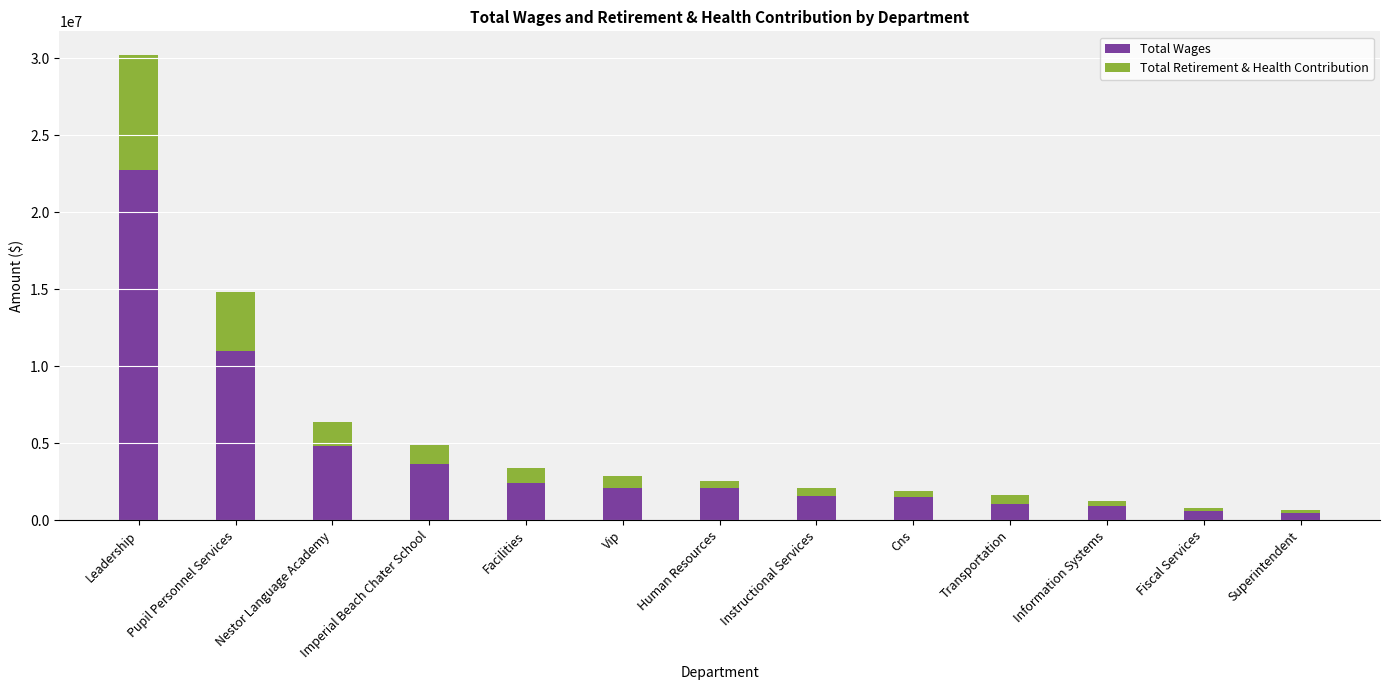

What is the average value of the Total Wages series?

4221361